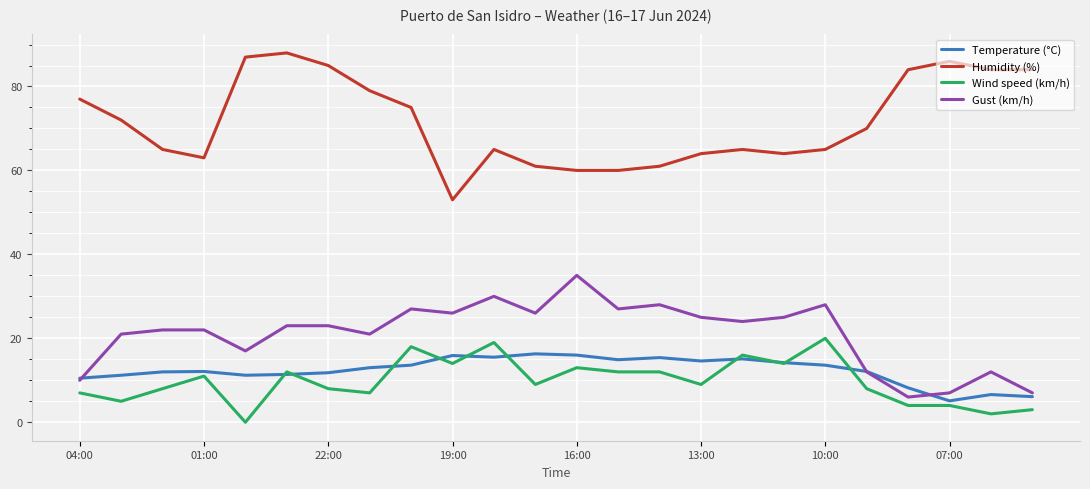

True or false: Gust (km/h) and Humidity (%) intersect in this chart.

False